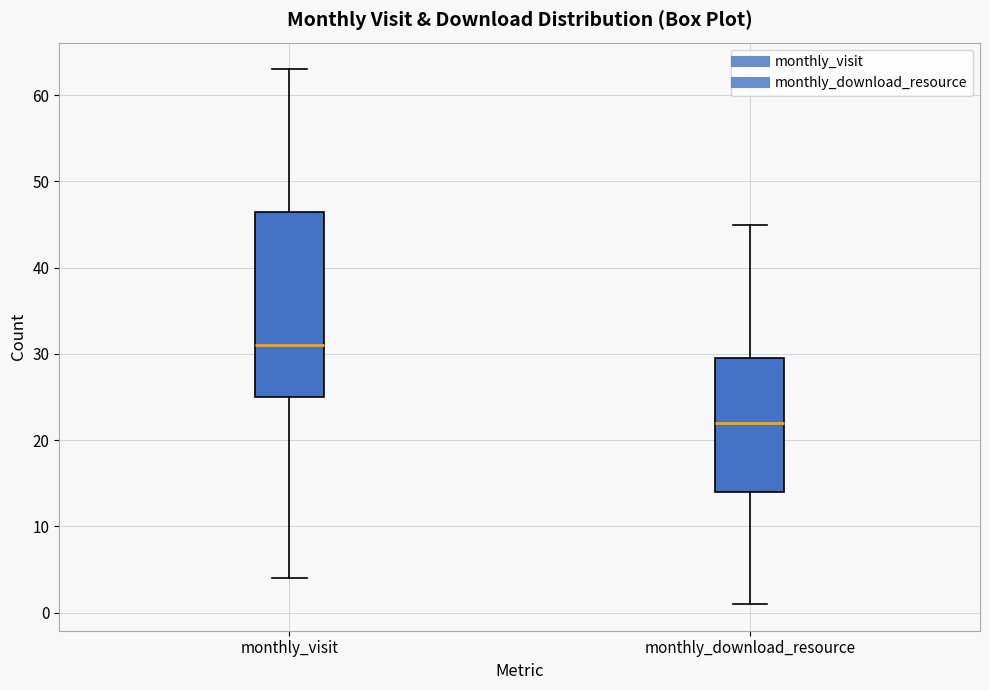

Reading left to right, read every box against the y-axis: the position of its median line, the range the box covers, and the ends of its whiskers. The values are not printed on the chart, so give them approximately, as read against the axis.

monthly_visit: median 31, box 25 to 47, whiskers 4 to 63
monthly_download_resource: median 22, box 14 to 30, whiskers 1 to 45